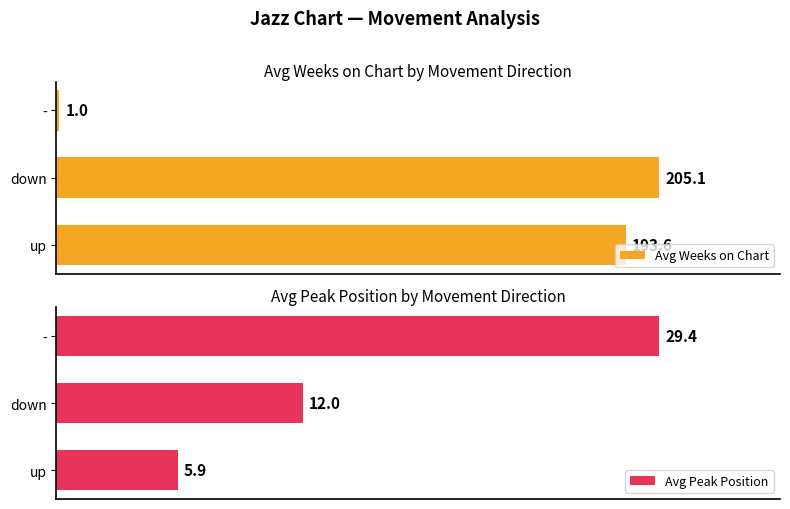

What is the highest value of the Avg Weeks on Chart series?

205.1